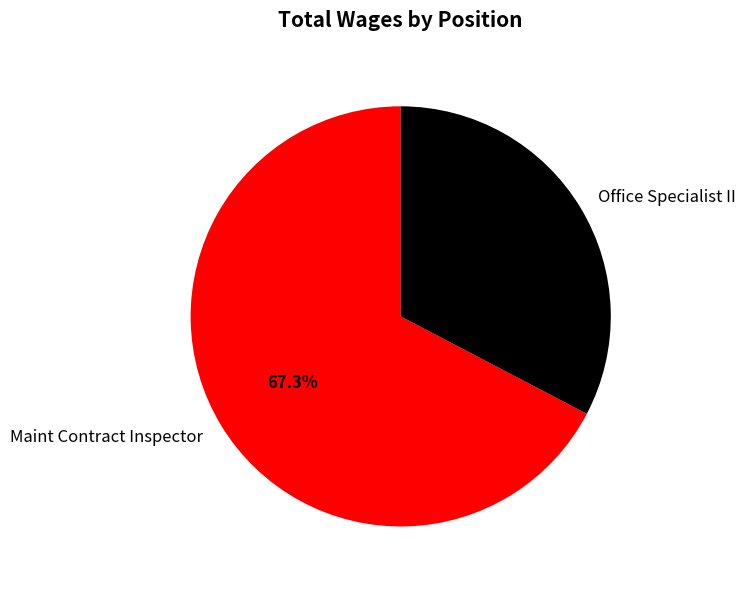

To the nearest percent, what is the difference between the largest and smallest slice percentages?

35%